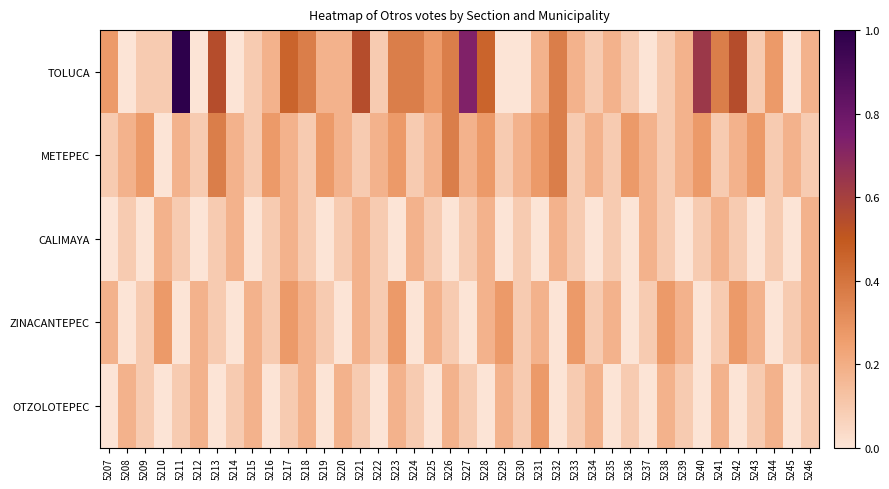

What is the difference between the highest and lowest values at 5211?

1.0